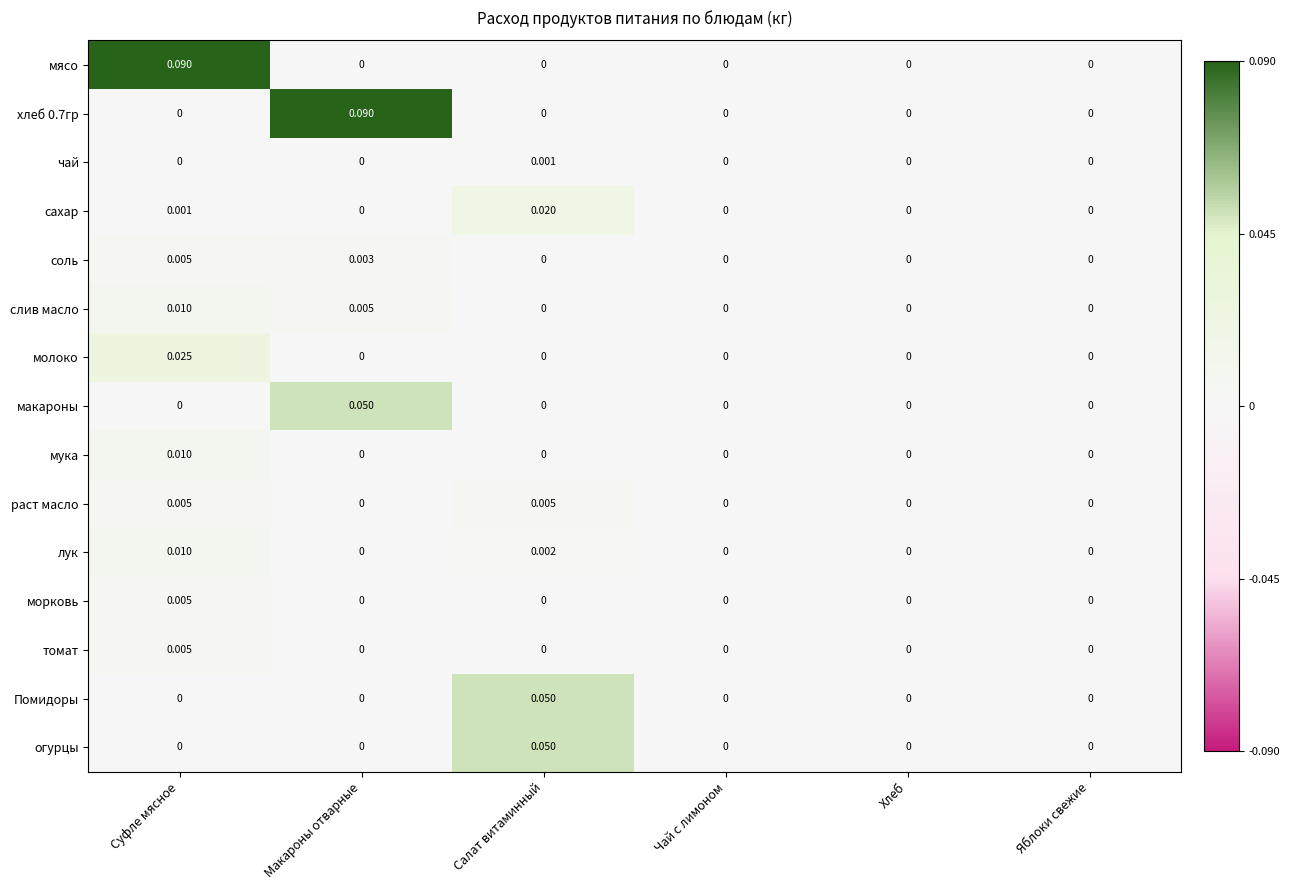

How many values in морковь are above zero?

1